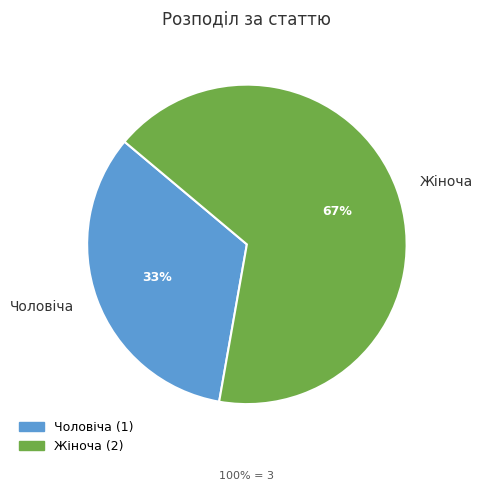

To the nearest percent, what portion does Жіноча represent?

67%